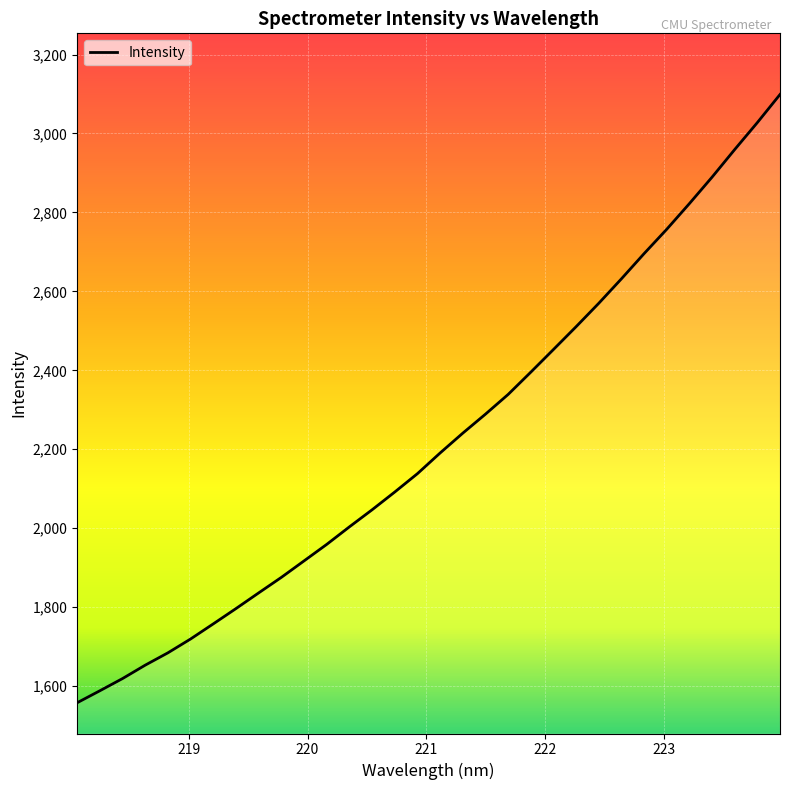

What is the maximum value shown in the chart?

3098.8